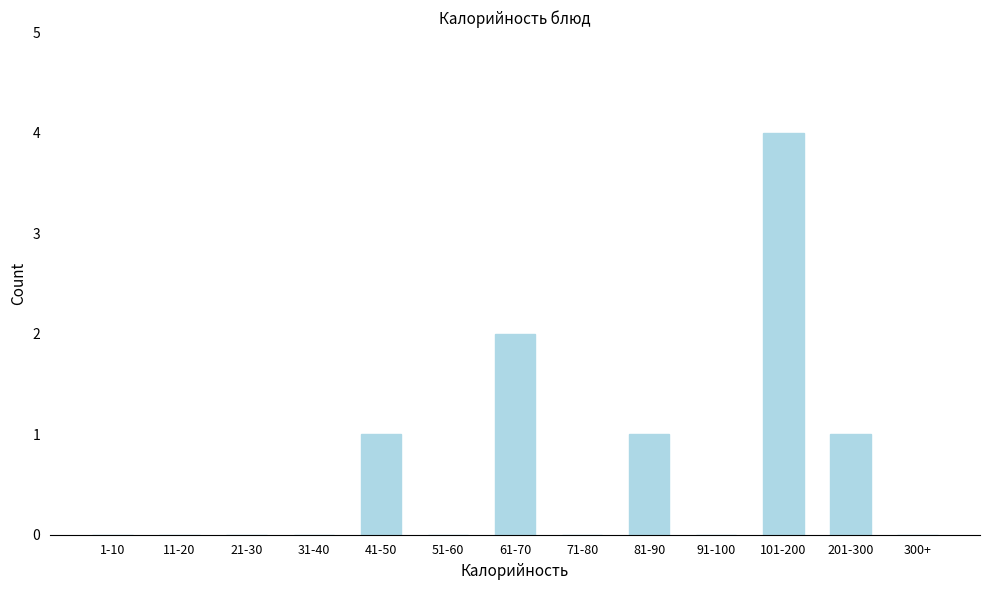

Reading right to left, list all the values displayed in this chart.

300+=0	201-300=1	101-200=4	91-100=0	81-90=1	71-80=0	61-70=2	51-60=0	41-50=1	31-40=0	21-30=0	11-20=0	1-10=0